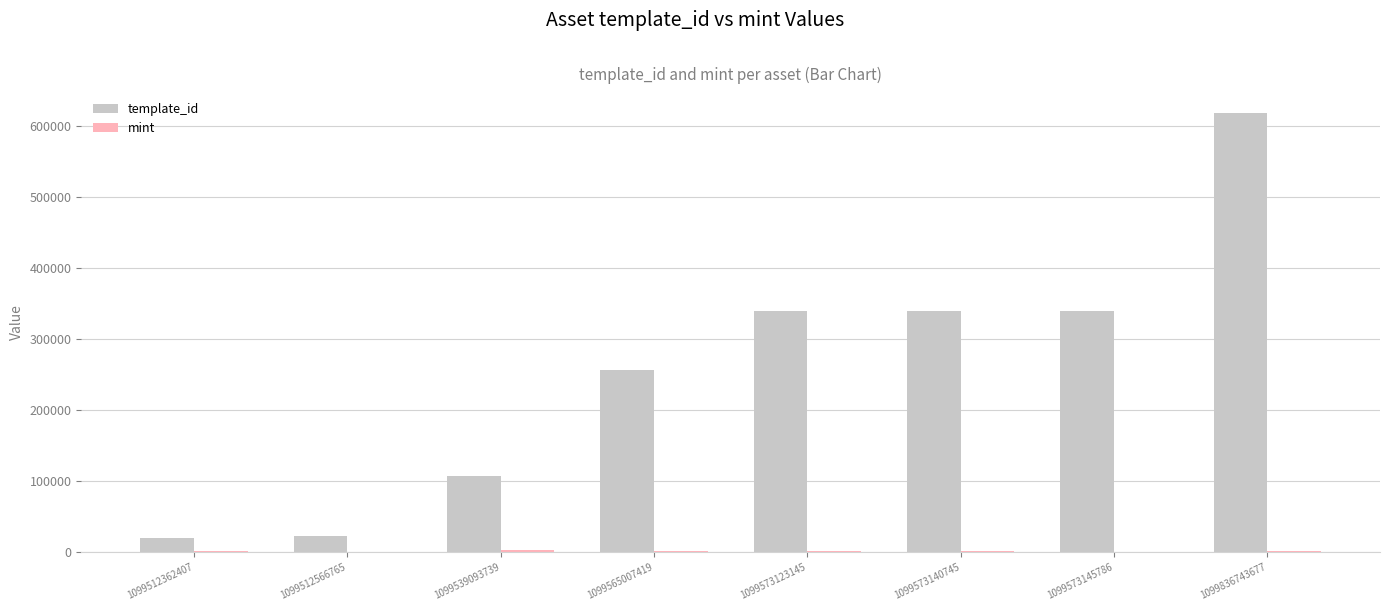

At which category does the chart reach its peak across all series?

1099836743677